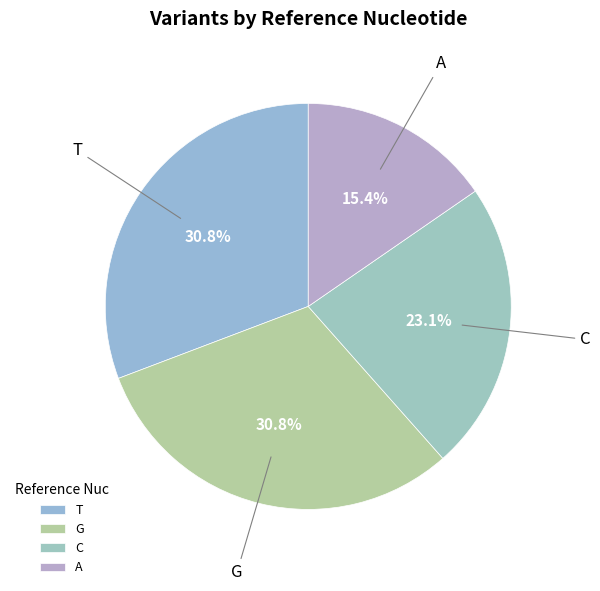

Count the number of slices in the pie.

4